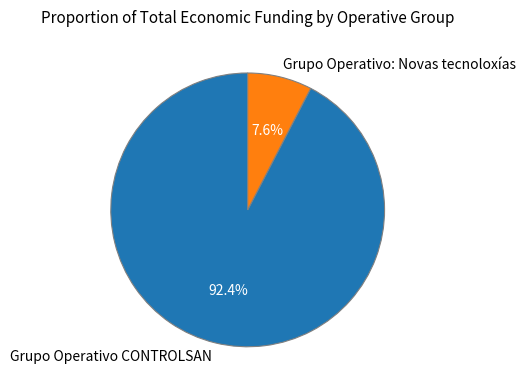

The Grupo Operativo: Novas tecnoloxías slice represents 8% of the pie. True or false?

True